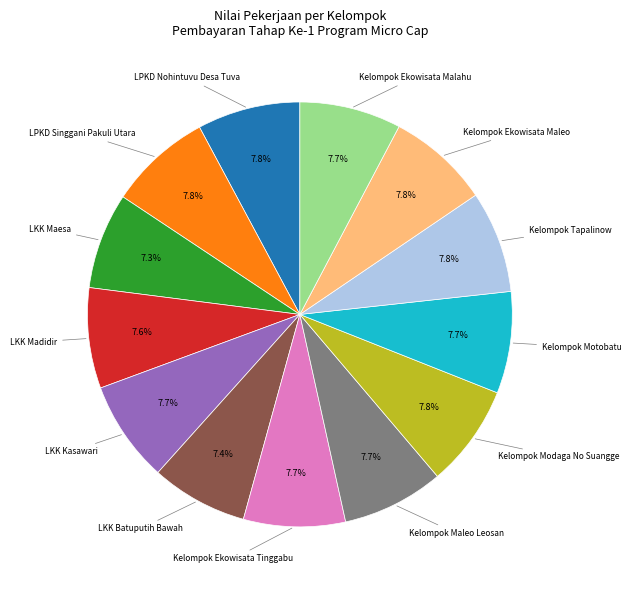

Is there any slice that represents more than half of the pie?

No